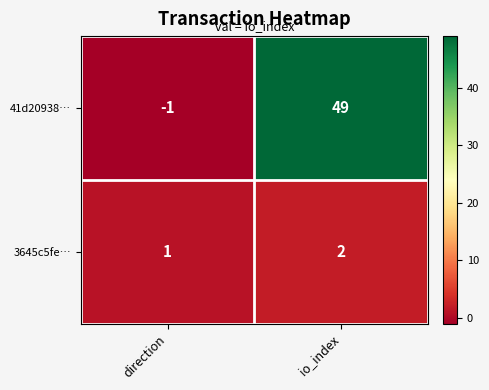

What is the sum of the 41d20938… values at direction and io_index?

48